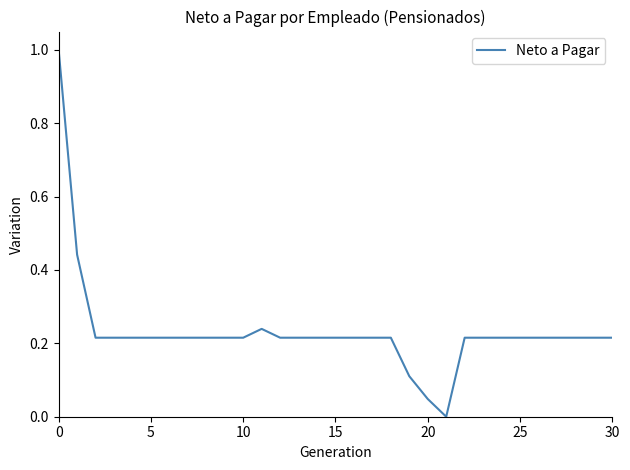

Does the chart display data point markers on the line(s)?

No